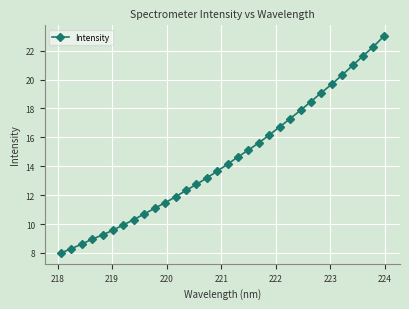

What is the smallest value displayed?

8.0